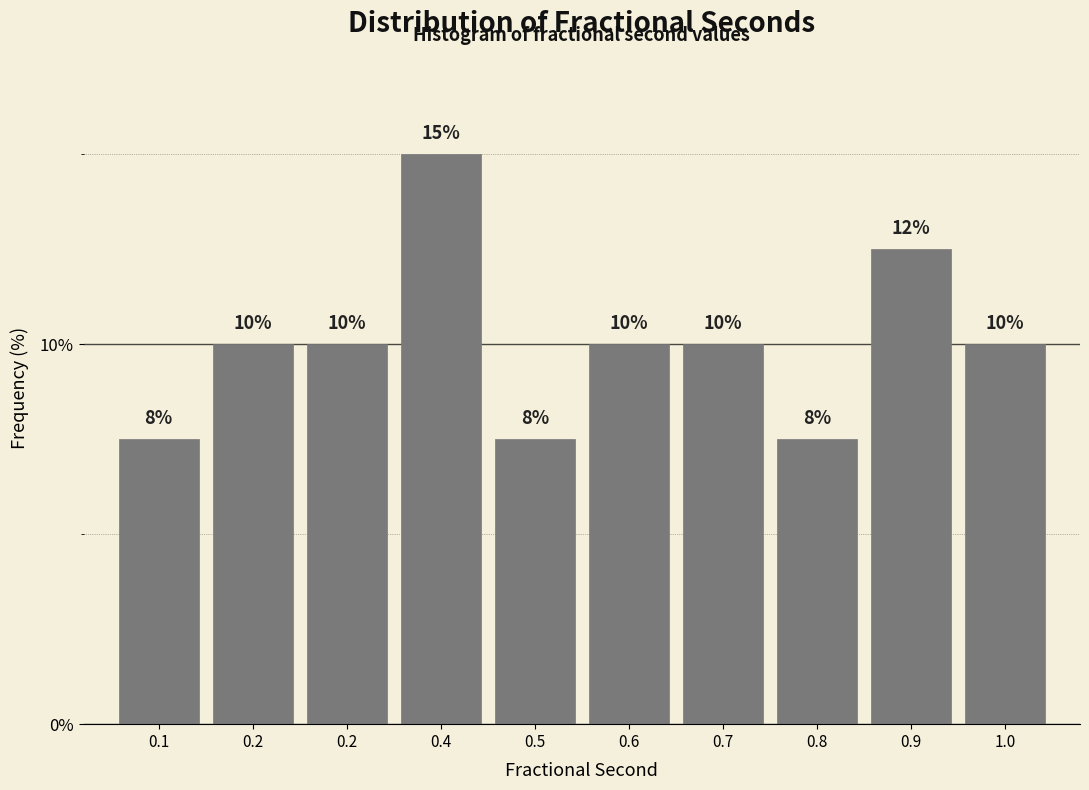

Does the chart contain any negative values?

No